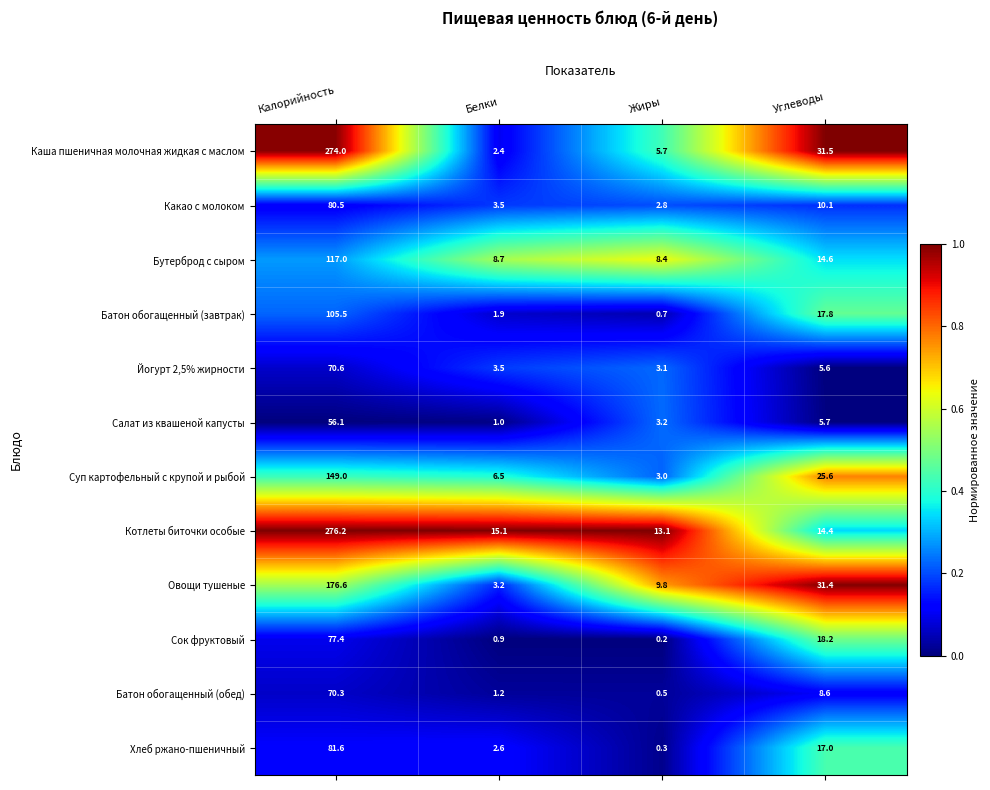

Which series changed the most between Белки and Жиры?

Овощи тушеные